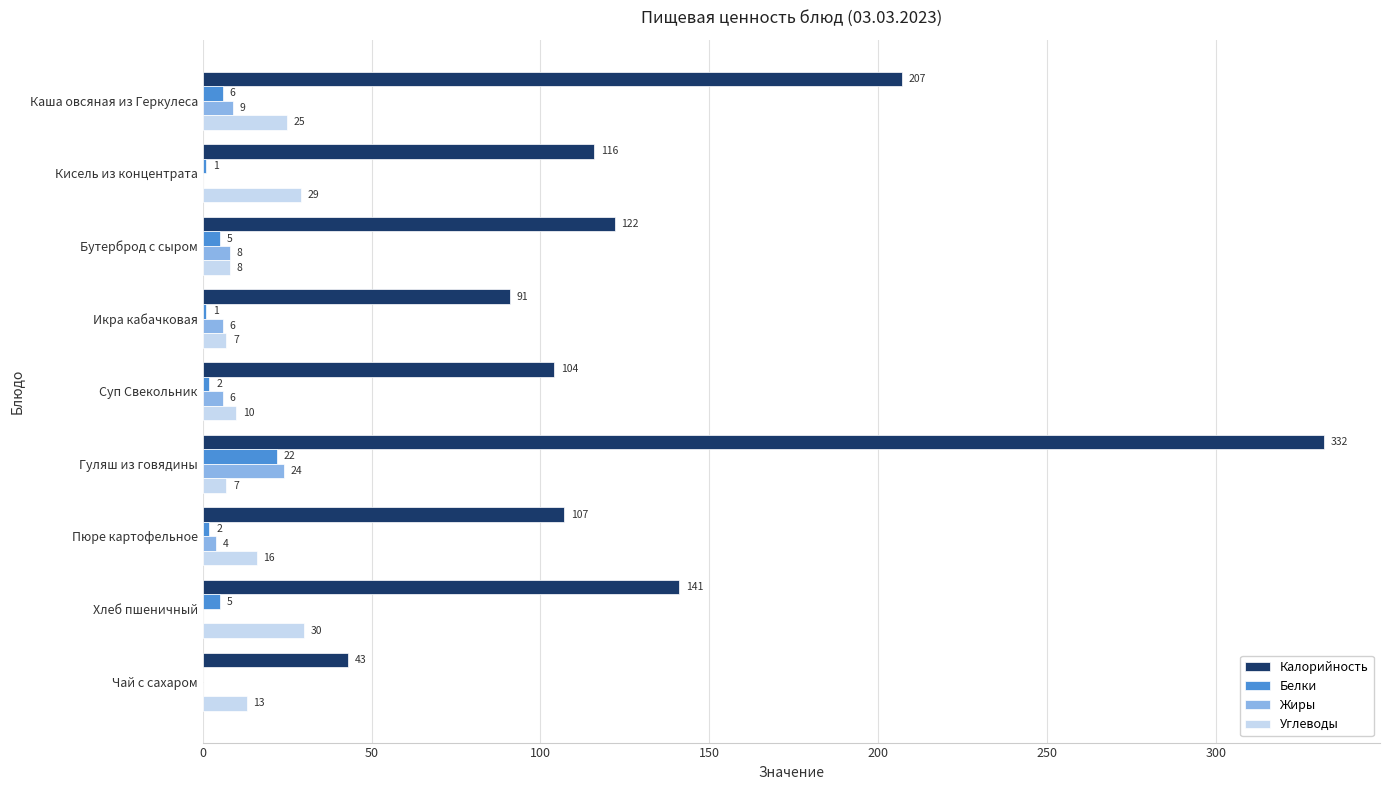

Which series has the widest spread of values?

Калорийность